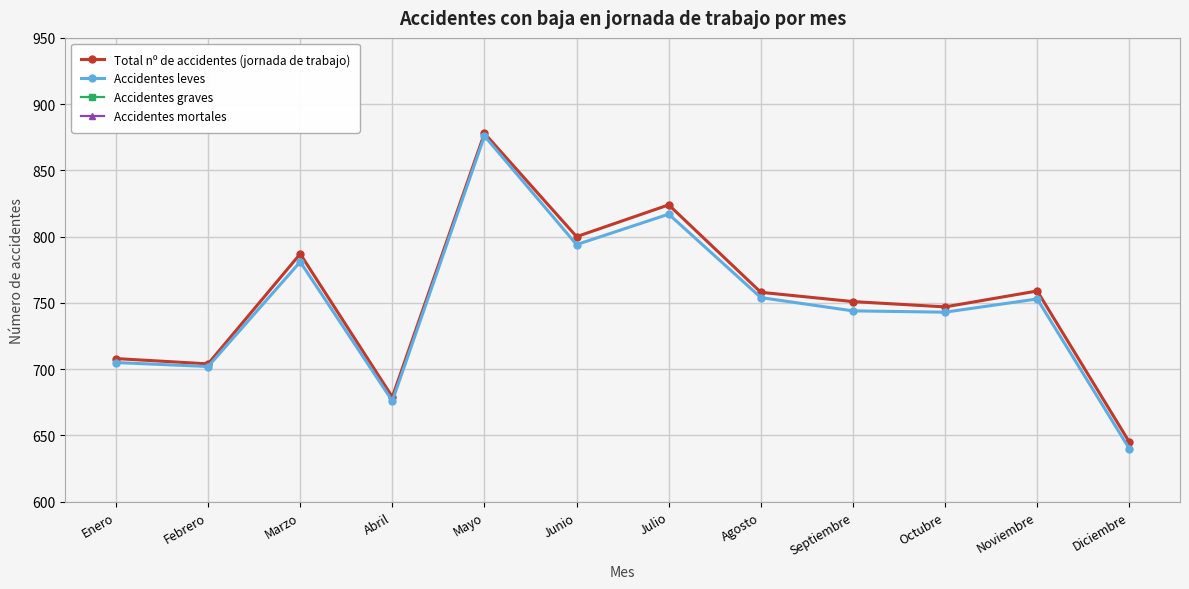

True or false: Accidentes leves has more than 1 points higher than both neighbors.

True